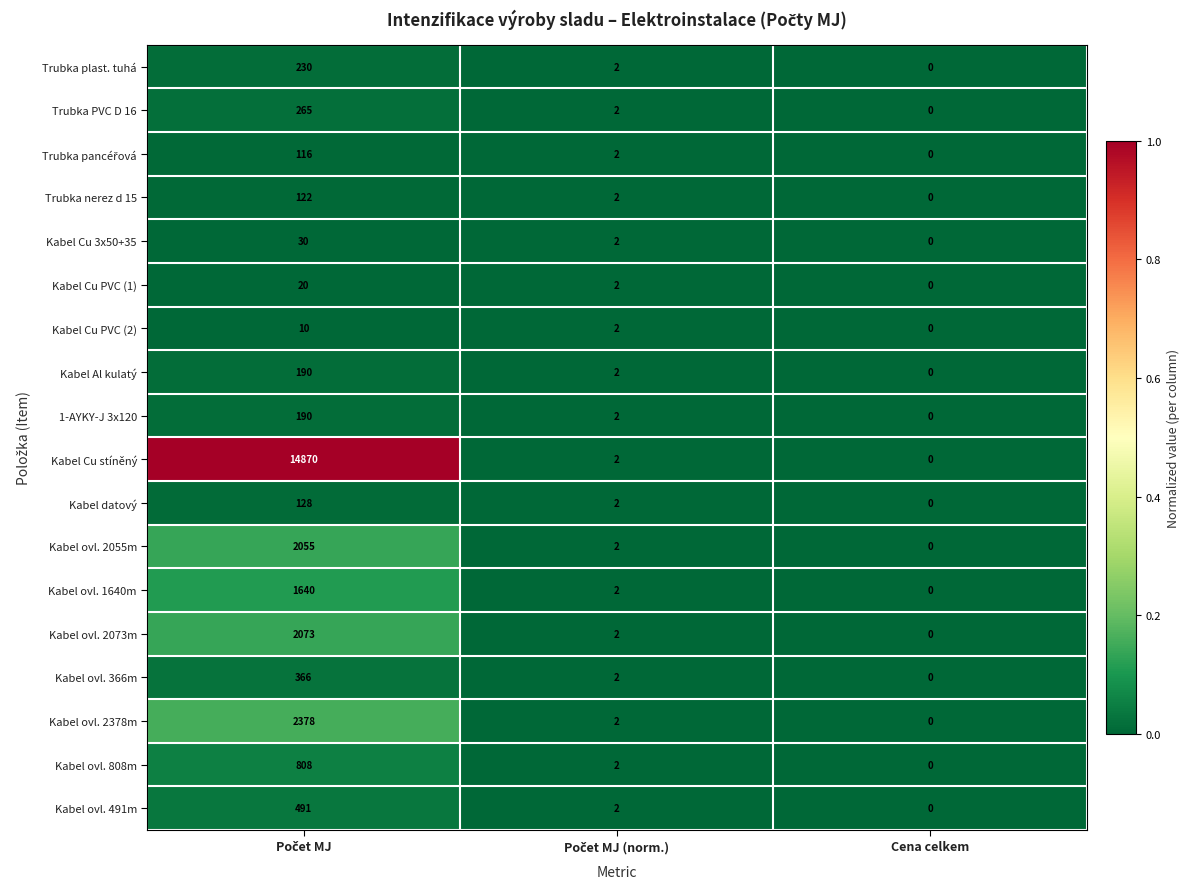

Is it true that Kabel ovl. 808m equals -340 at Cena celkem?

False